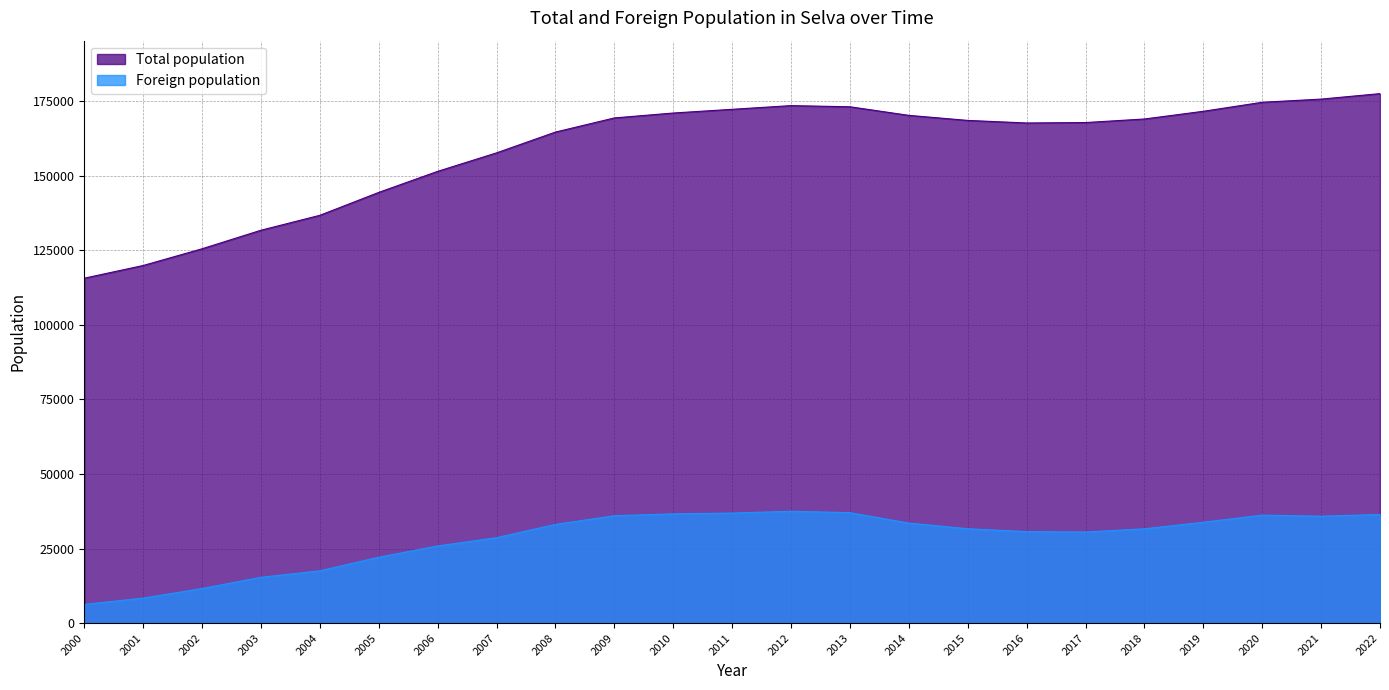

How many data points in Foreign population are less than 31631?

11